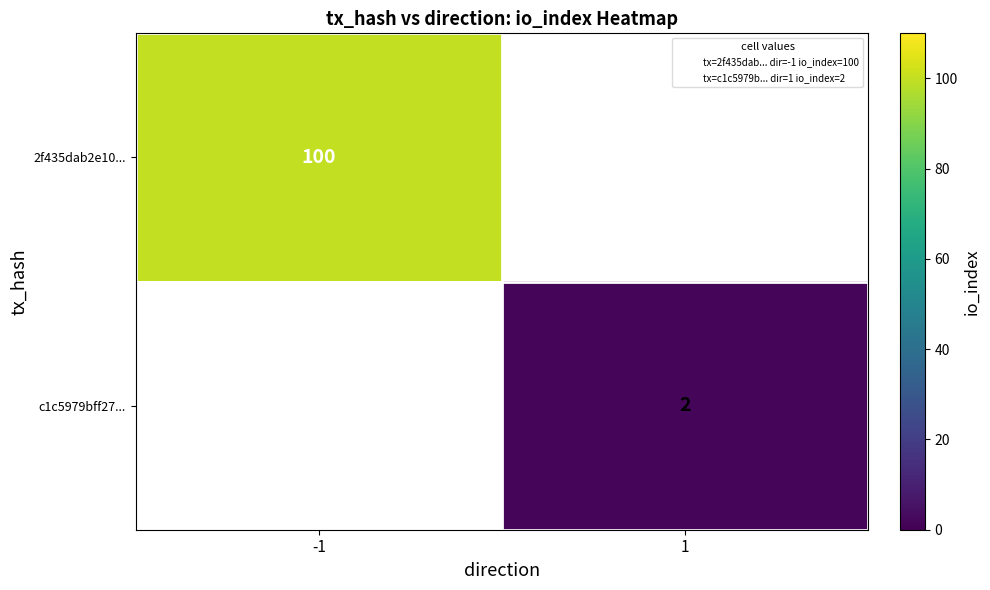

Is it true that c1c5979bff27... equals 3 at 1?

False